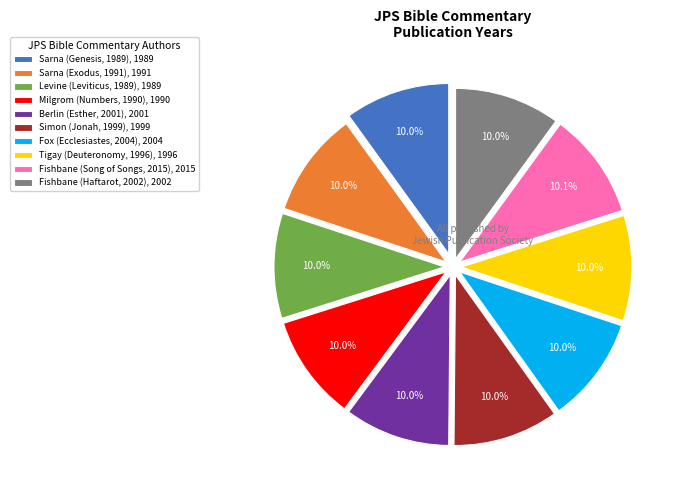

Approximately how many times larger is the value at Fishbane (Song of Songs, 2015), 2015 compared to Sarna (Exodus, 1991), 1991?

1.0